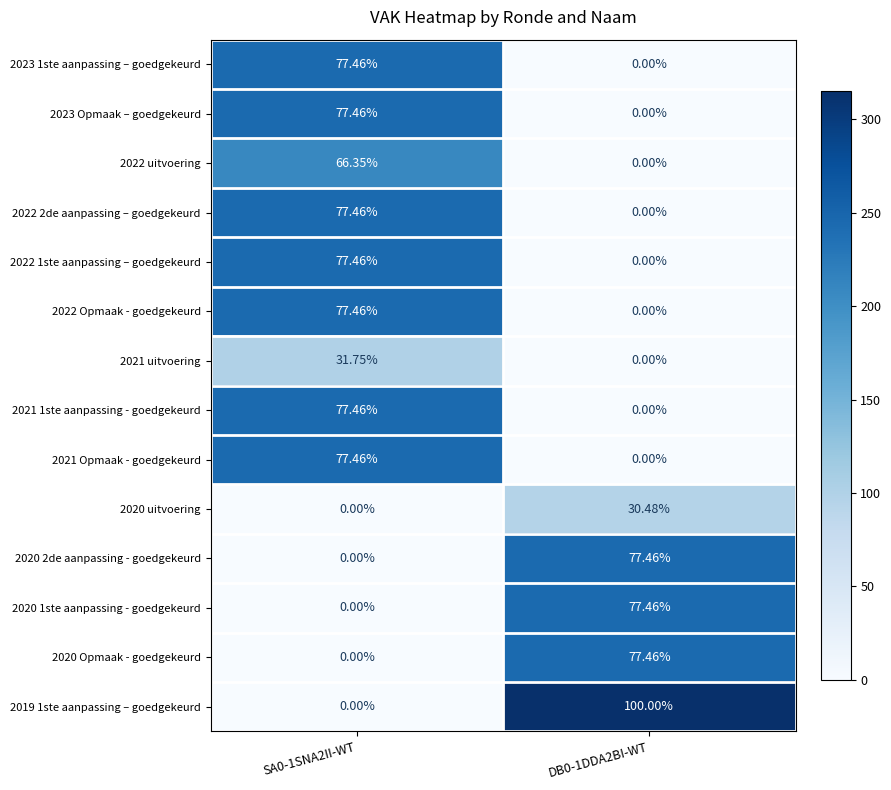

How many data points in 2022 1ste aanpassing – goedgekeurd are above 77?

1